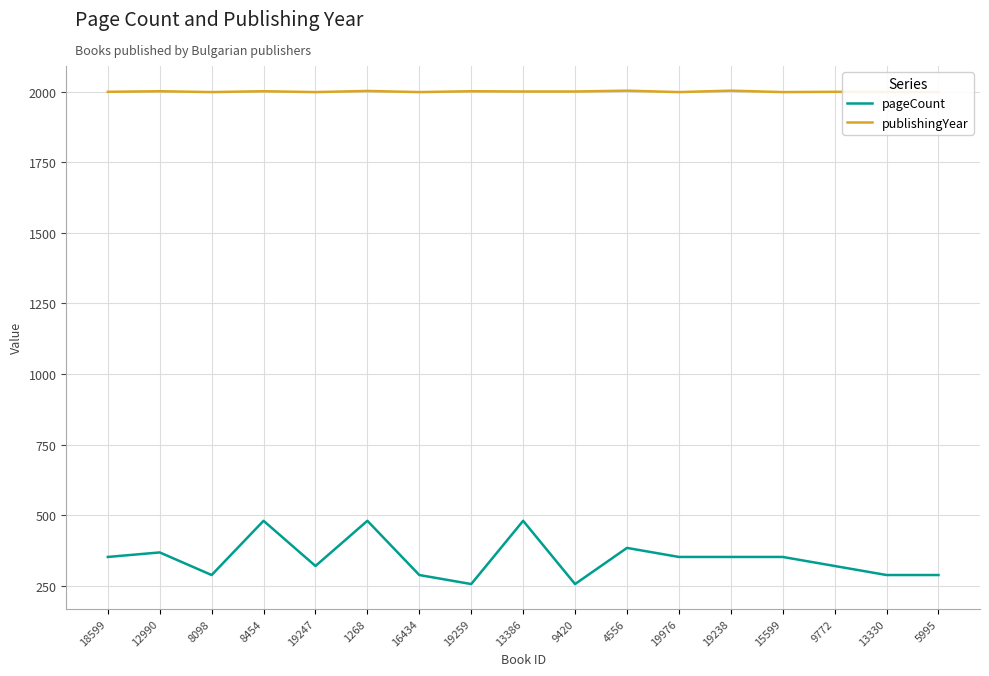

True or false: publishingYear has more than 2 points higher than both neighbors.

True